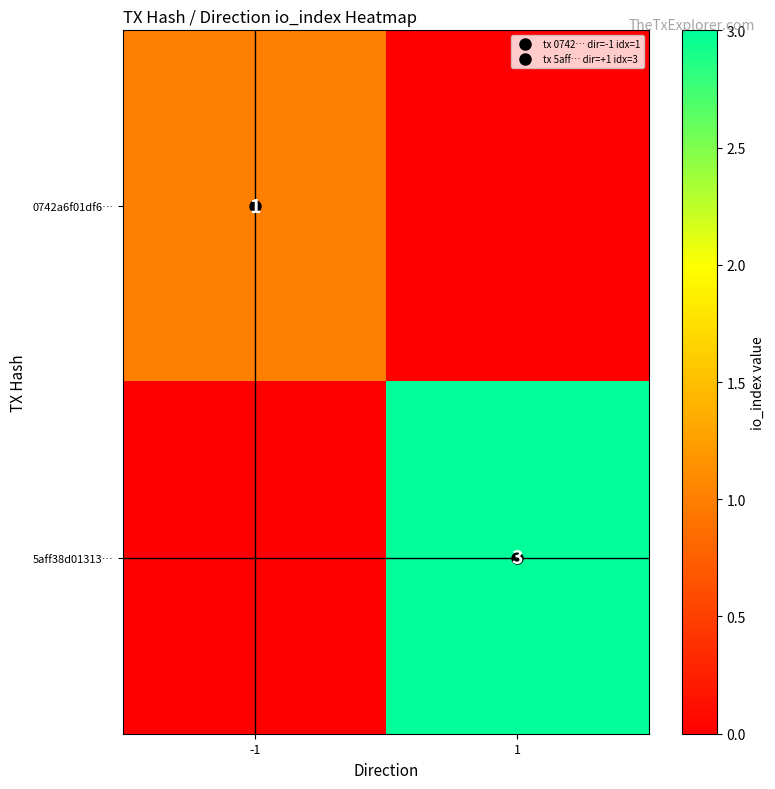

What is the difference between the highest and lowest values at -1?

1